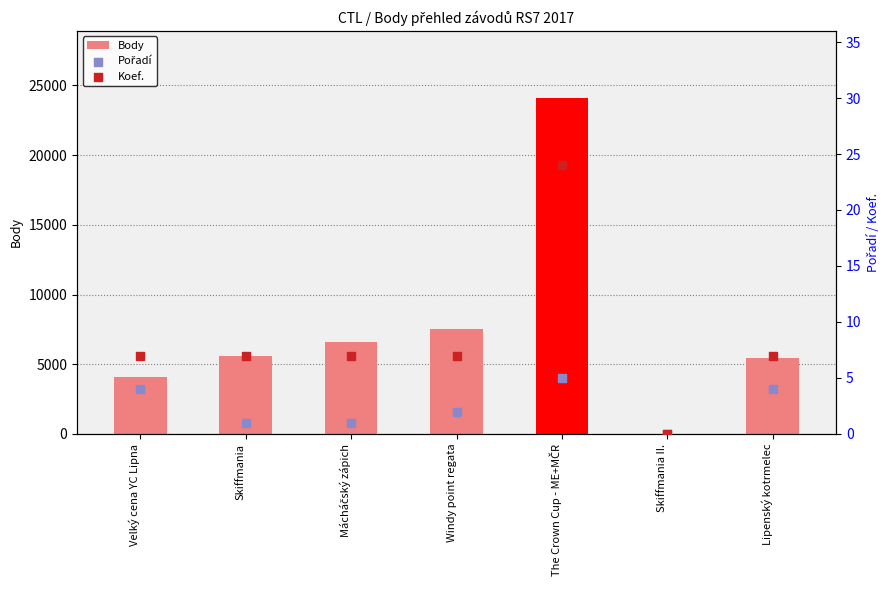

What are all the series names shown in the legend?

Body, Pořadí, Koef.